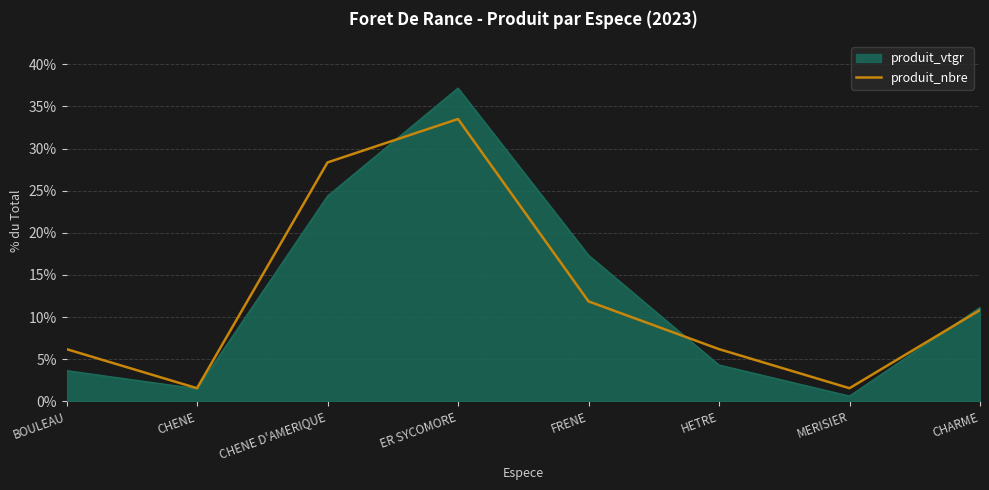

Which series changed the most between FRENE and HETRE?

produit_vtgr